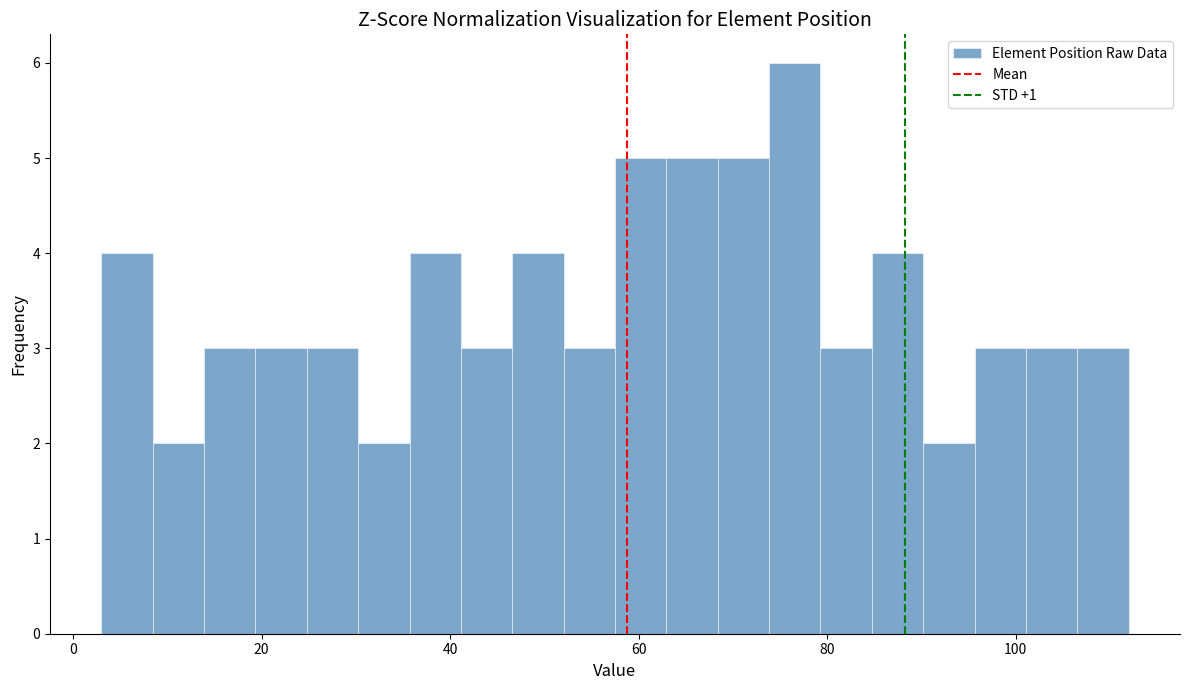

Read against the x-axis, roughly where is the centre of the tallest bar?

76